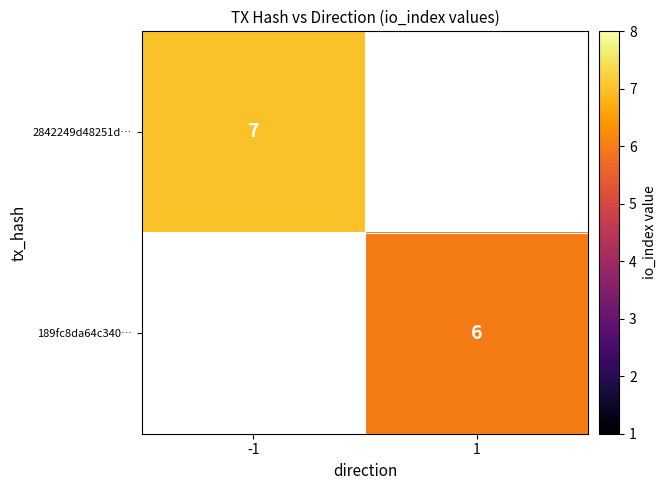

Count the number of categories in the chart.

2